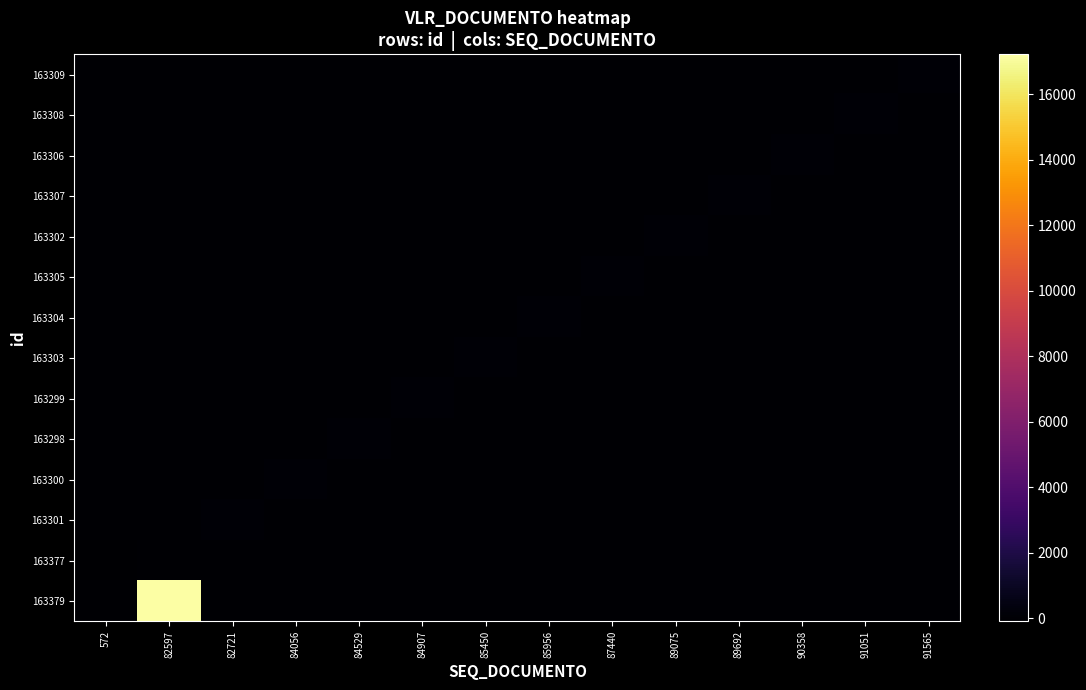

How many distinct data groups are displayed?

14